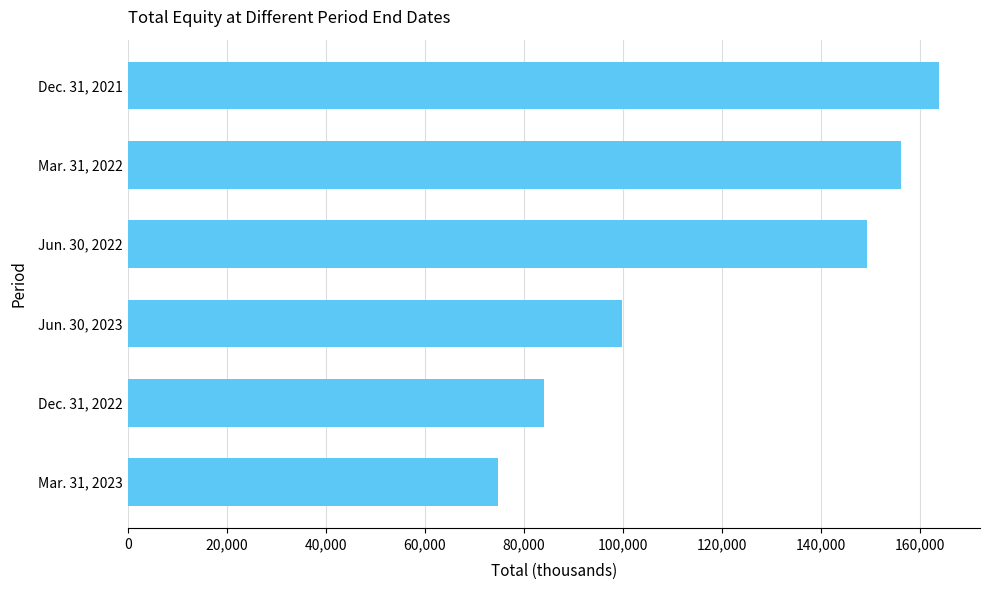

Reading bottom to top, extract all data points from this chart.

74792	84183	99949	149379	156318	163995